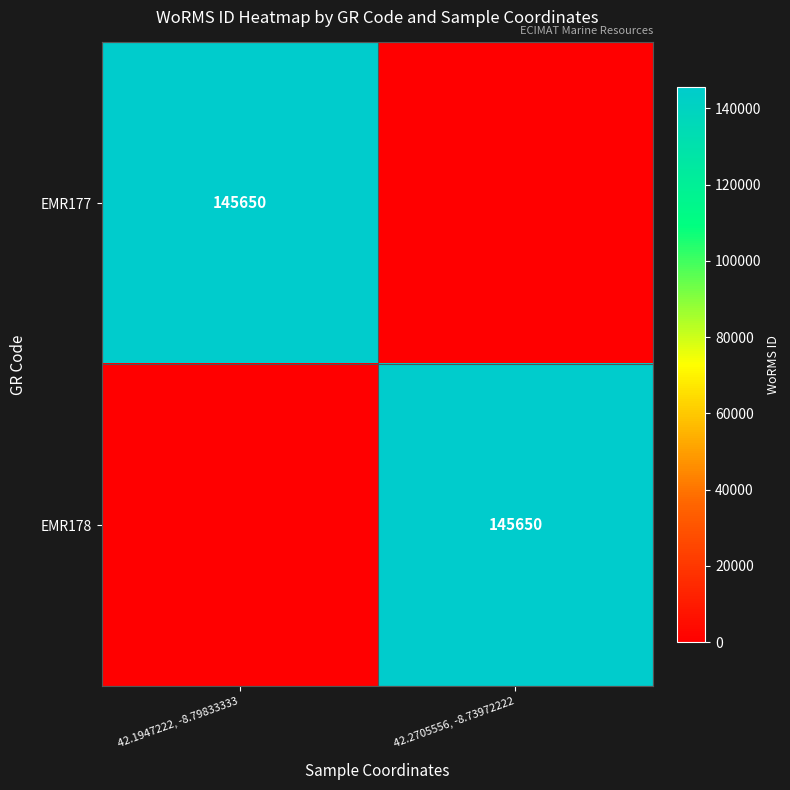

True or false: EMR177 has a value of 145650 at 42.1947222, -8.79833333.

True